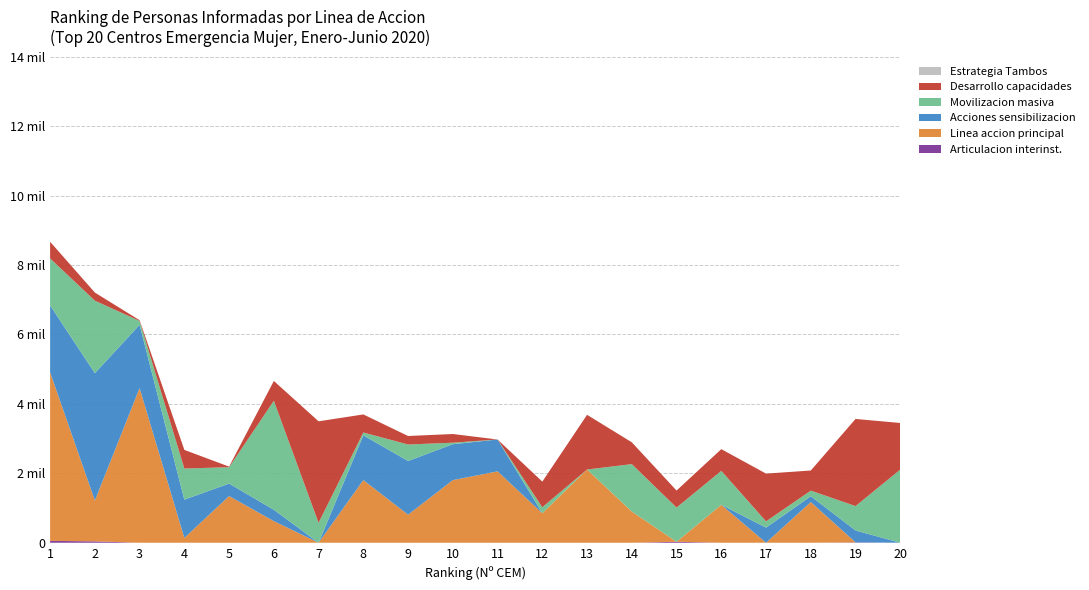

Reading right to left, extract all data points from this chart.

Articulacion interinstitucional: 20=0	19=11	18=0	17=0	16=0	15=28	14=0	13=0	12=0	11=0	10=0	9=0	8=0	7=0	6=0	5=0	4=0	3=0	2=40	1=54
Linea de accion (col_6): 20=0	19=0	18=1173	17=0	16=1093	15=0	14=899	13=2110	12=851	11=2057	10=1804	9=808	8=1805	7=0	6=623	5=1345	4=139	3=4455	2=1175	1=4856
Acciones sensibilizacion: 20=0	19=343	18=167	17=436	16=0	15=0	14=0	13=0	12=0	11=917	10=1035	9=1548	8=1289	7=0	6=327	5=360	4=1102	3=1823	2=3670	1=1929
Movilizacion masiva: 20=2108	19=703	18=162	17=180	16=978	15=986	14=1366	13=0	12=172	11=0	10=43	9=474	8=82	7=575	6=3140	5=471	4=897	3=111	2=2089	1=1352
Desarrollo capacidades: 20=1342	19=2509	18=579	17=1375	16=625	15=490	14=628	13=1575	12=738	11=0	10=250	9=245	8=520	7=2923	6=571	5=17	4=536	3=21	2=233	1=479
Estrategia Tambos: 20=0	19=0	18=0	17=0	16=0	15=0	14=0	13=0	12=0	11=0	10=0	9=0	8=0	7=0	6=0	5=0	4=0	3=0	2=0	1=0